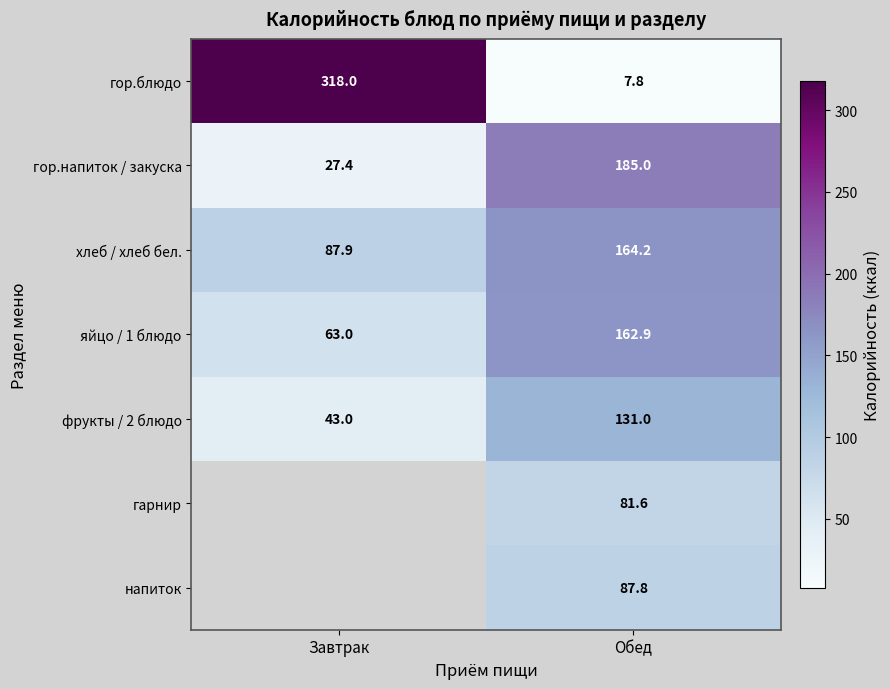

What is the sum of all гор.напиток / закуска values?

212.4